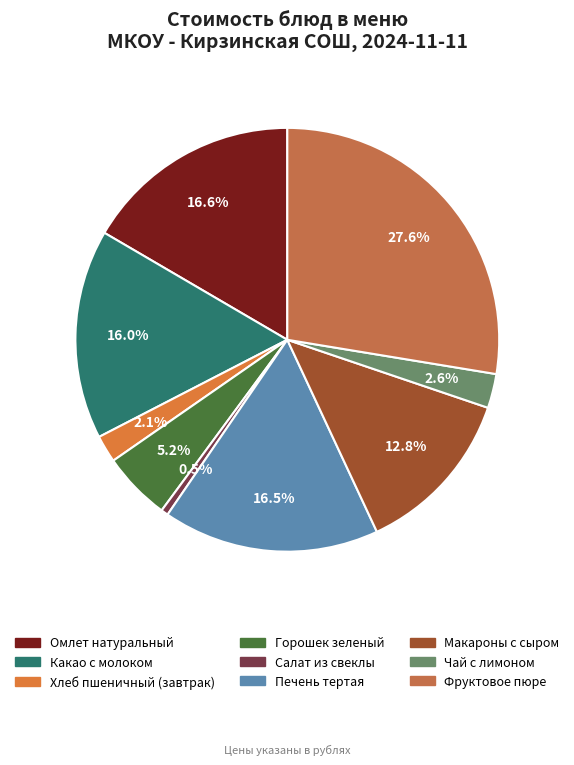

Does Какао с молоком represent more than half of the total?

No